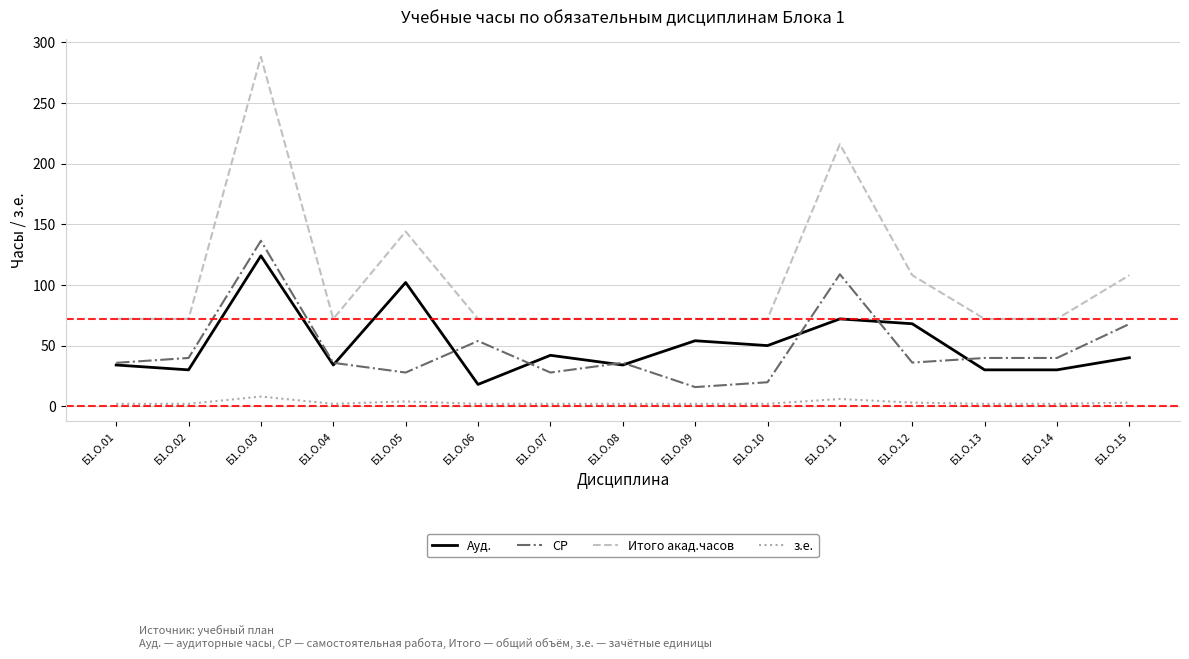

True or false: з.е. and Ауд. intersect in this chart.

False